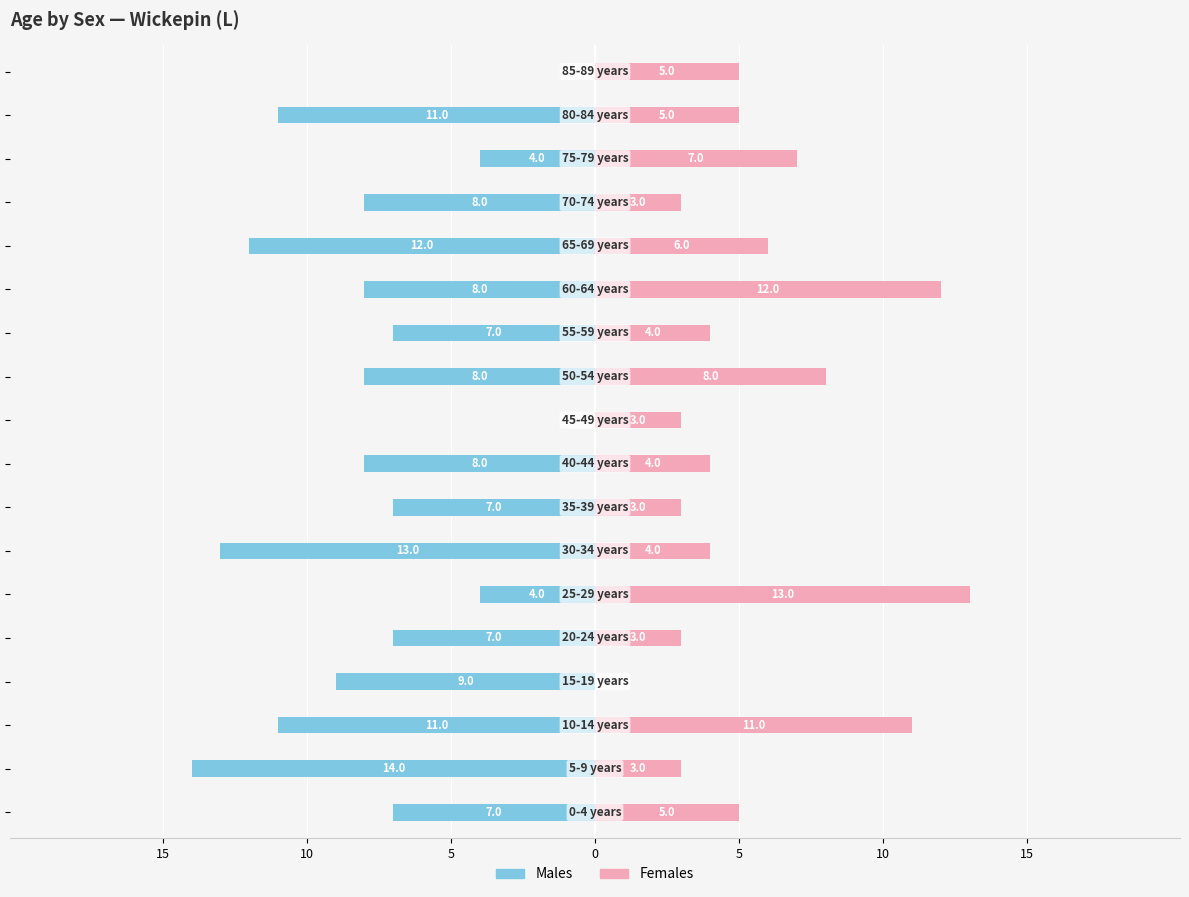

At which category is the sum across all series the highest?

10